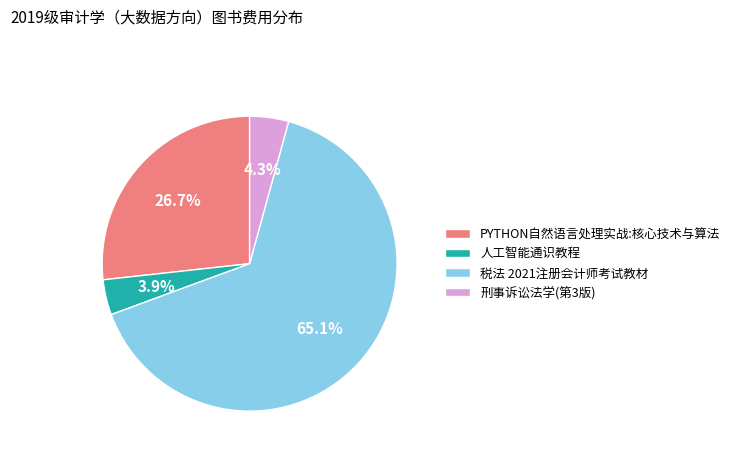

How many segments does this pie chart have?

4